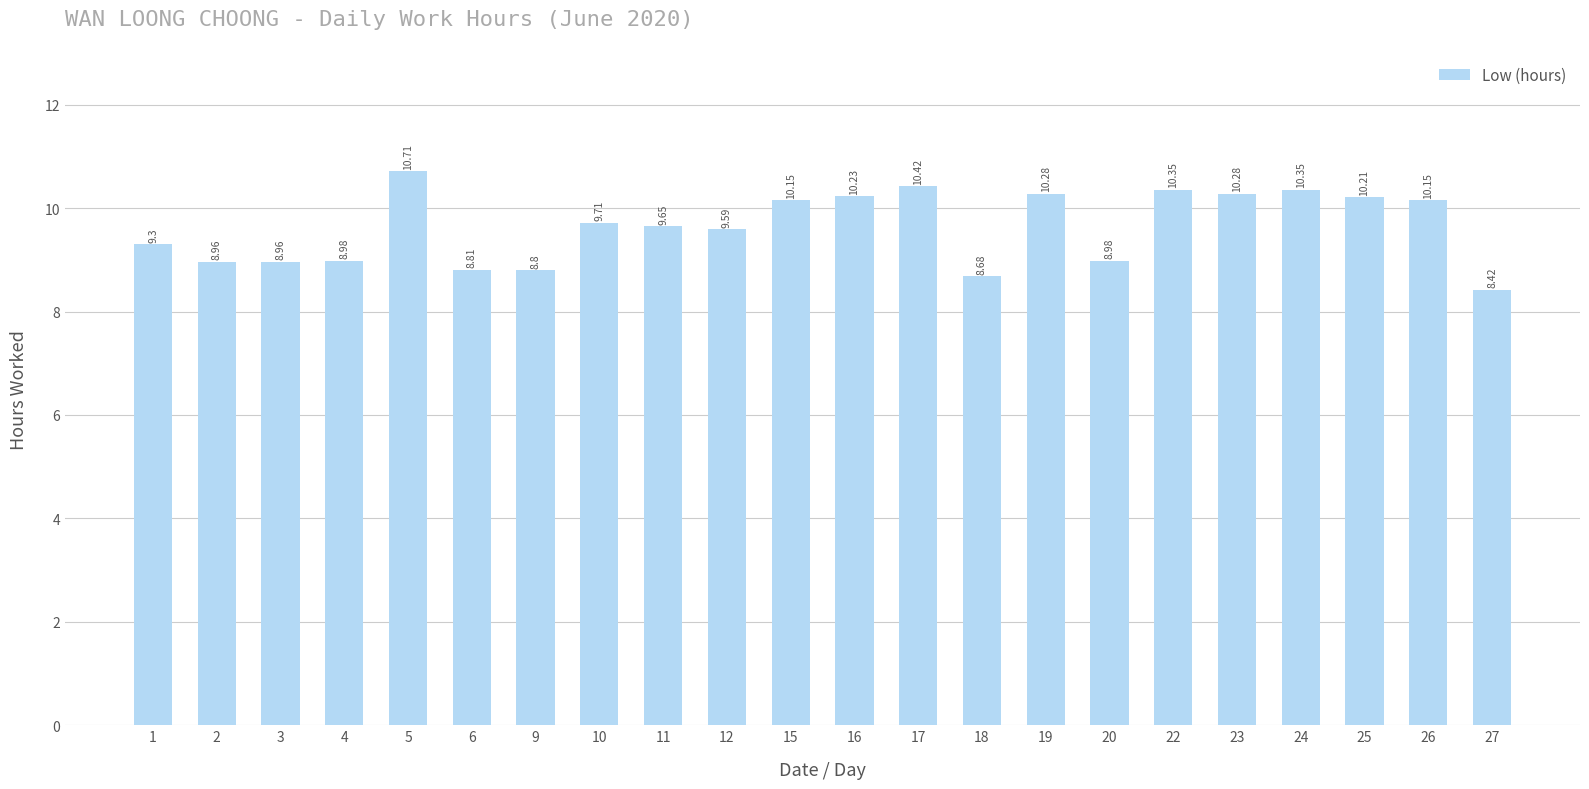

What is the change in value from 2 to 15?

+1.2